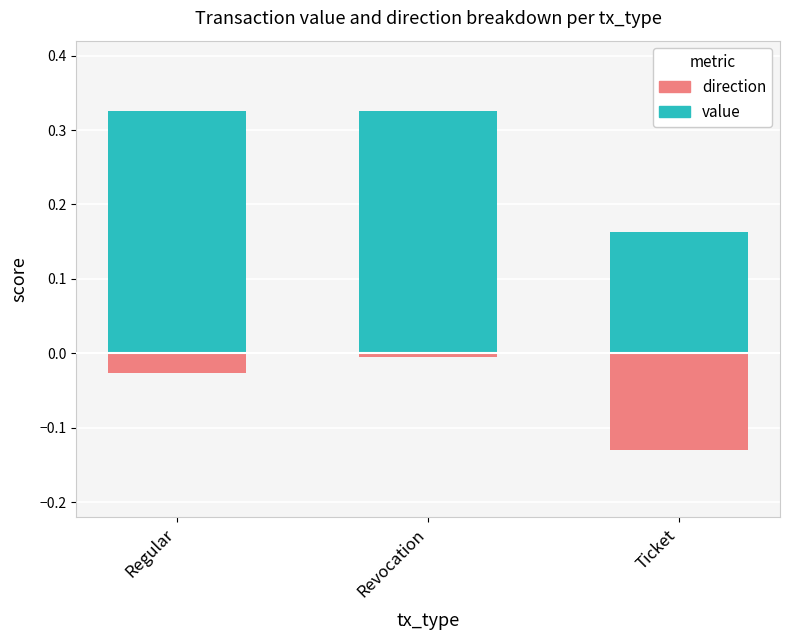

Which series has the largest total across all categories?

value